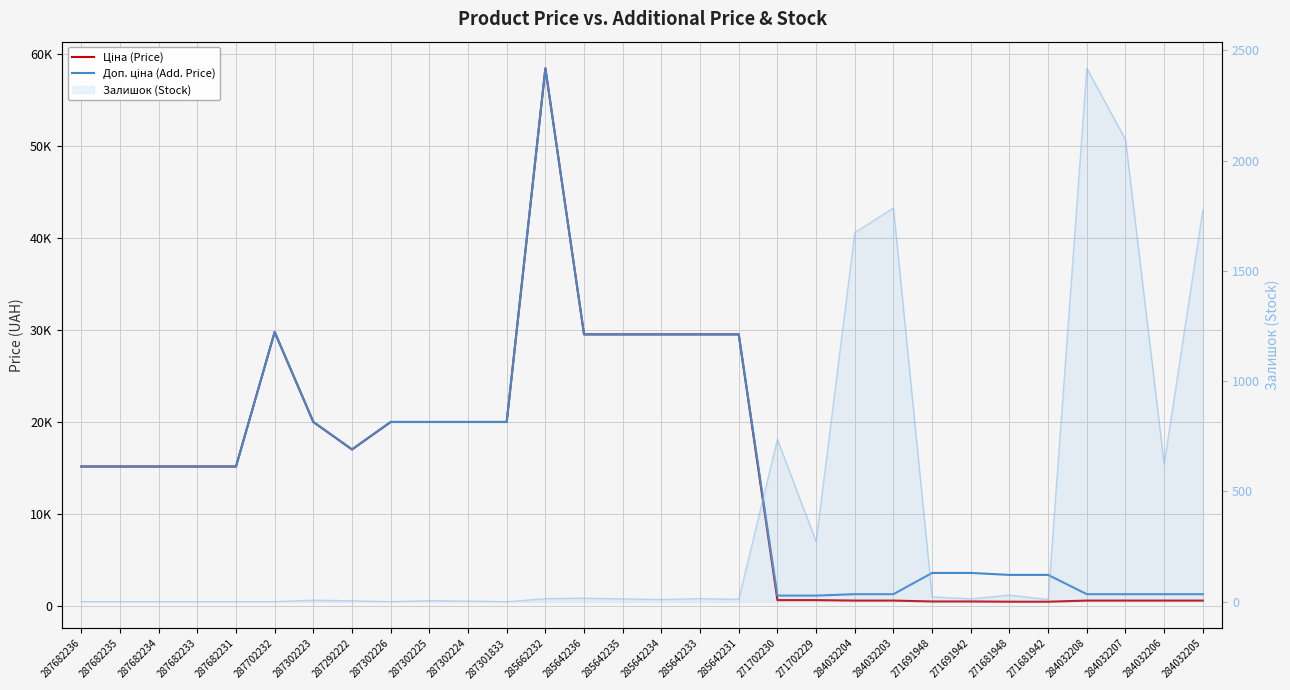

What is the label of the 20th point from the right?

287302224